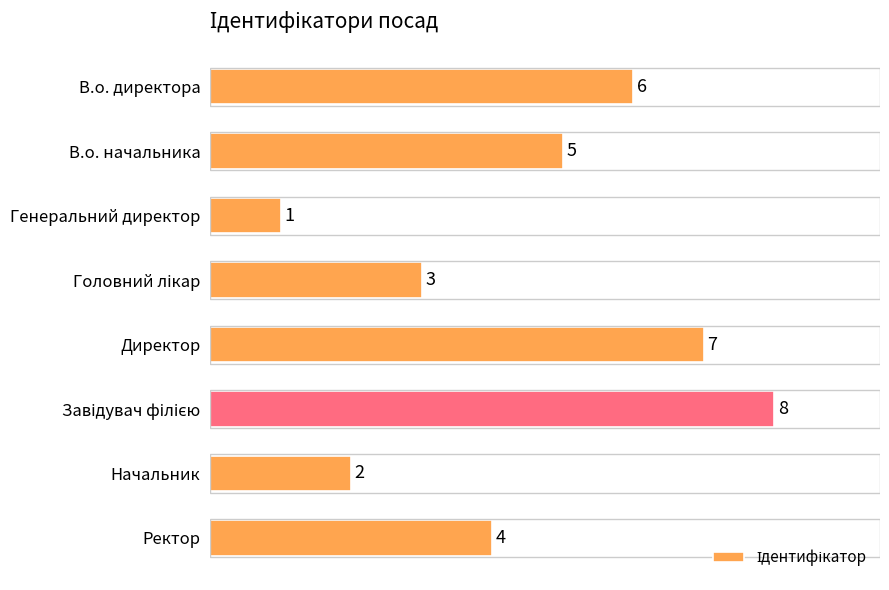

Between Директор and В.о. директора, which is larger?

Директор